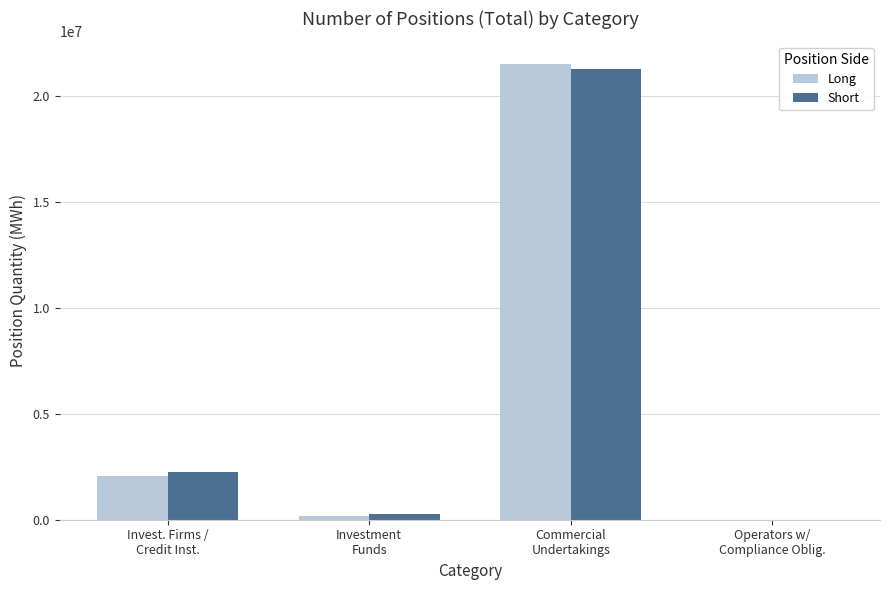

What is the sum of all Long values?

23741604